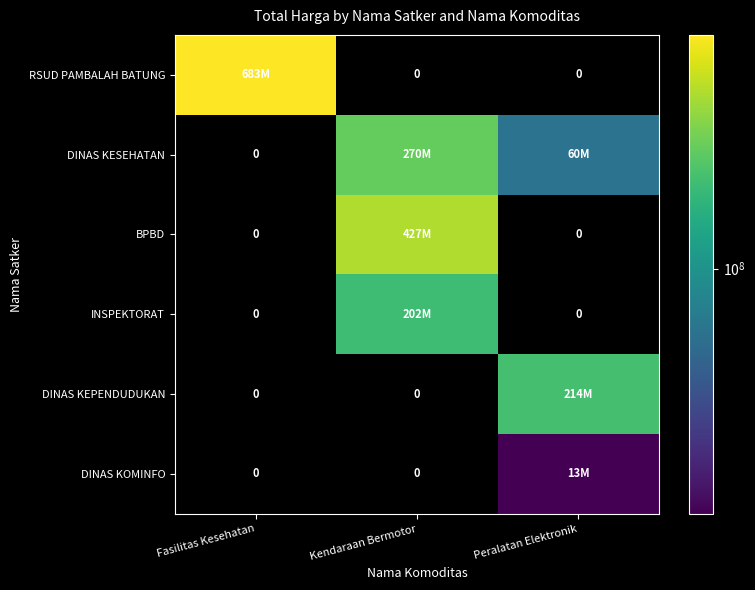

At which category is the sum across all series the highest?

Kendaraan Bermotor